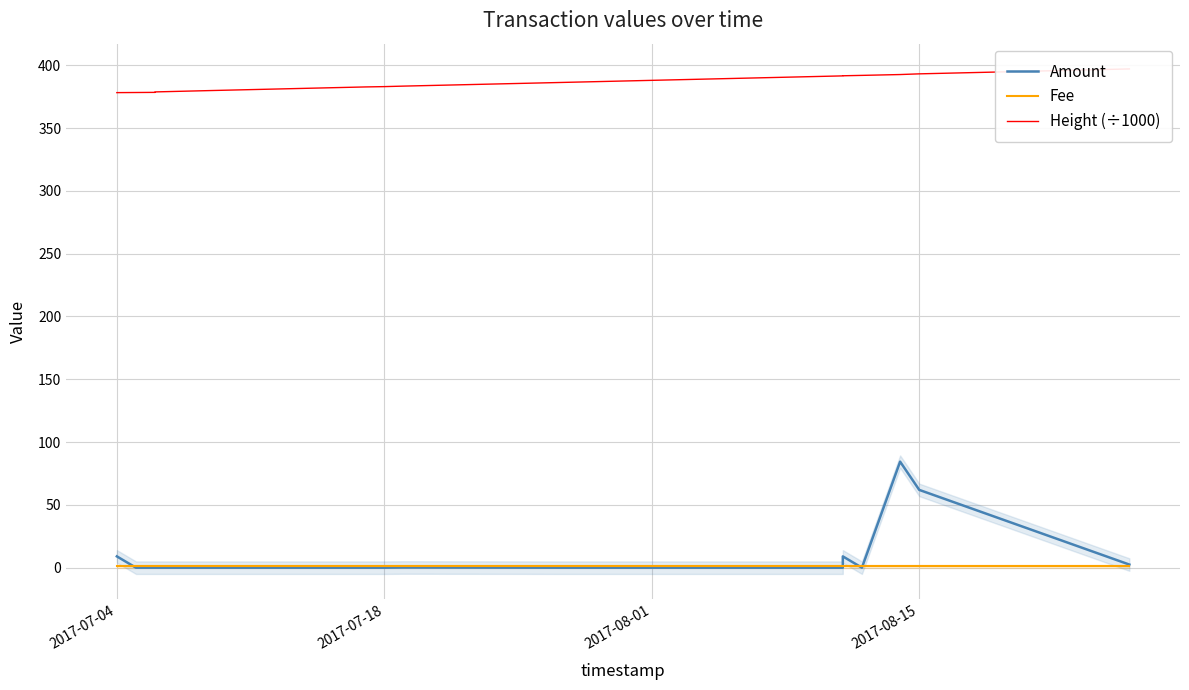

How many distinct data groups are displayed?

3